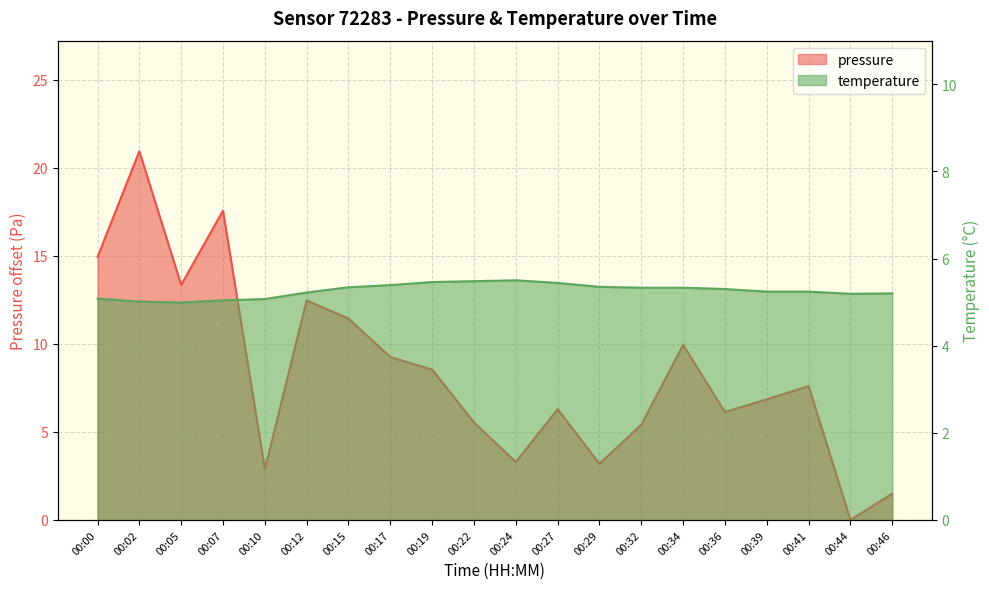

Reading right to left, transcribe all the data shown in this chart.

pressure: 1.5	0.0	7.6	6.9	6.1	9.9	5.4	3.2	6.3	3.3	5.5	8.5	9.2	11.4	12.5	2.9	17.6	13.4	20.9	14.9
temperature: 5.2	5.2	5.2	5.2	5.3	5.3	5.3	5.3	5.4	5.5	5.5	5.5	5.4	5.3	5.2	5.1	5.0	5.0	5.0	5.1